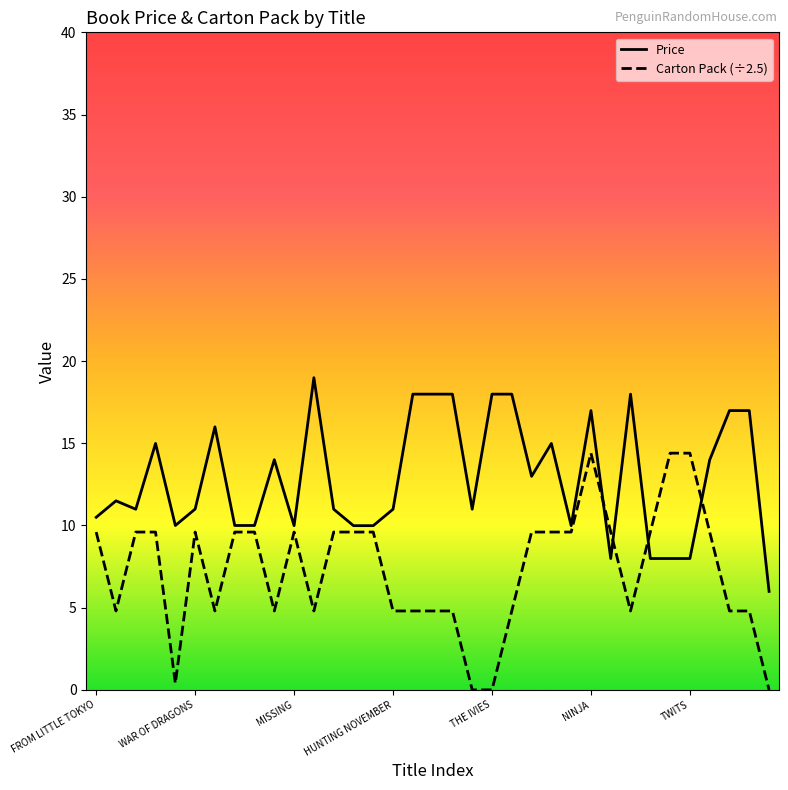

True or false: Carton Pack (÷2.5) has more than 0 interior local peaks.

True